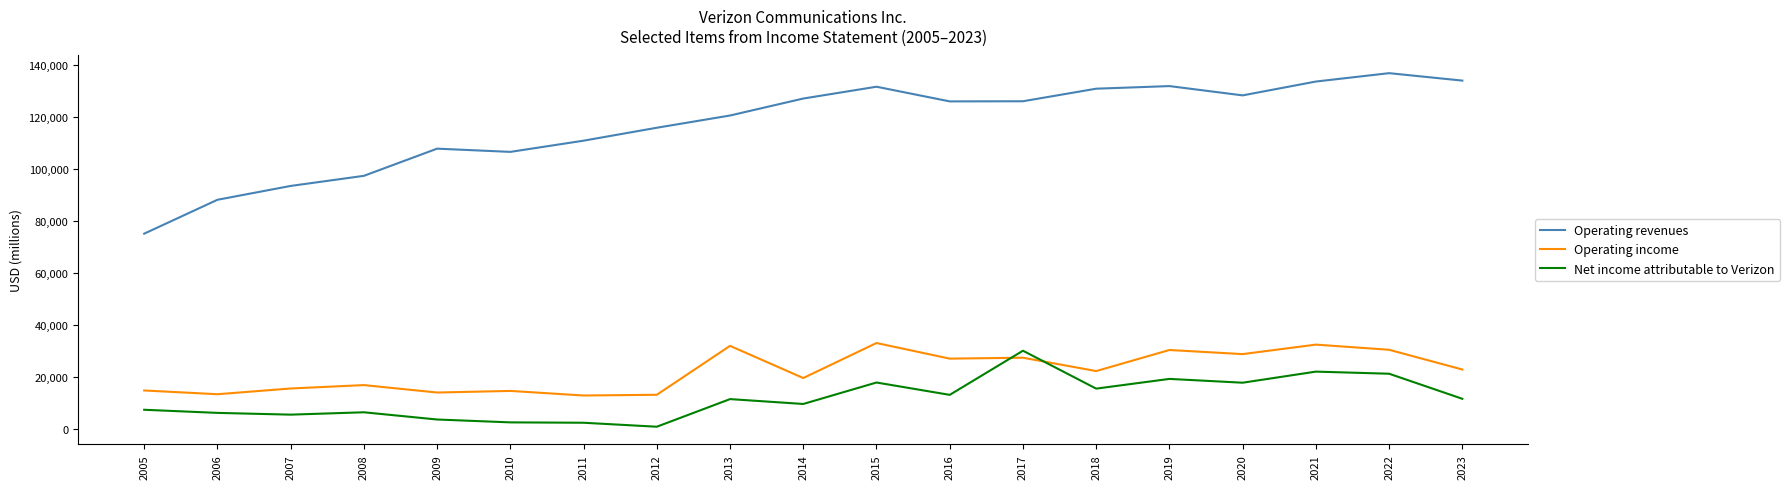

Where do Net income attributable to Verizon and Operating income first cross each other?

2016 and 2017